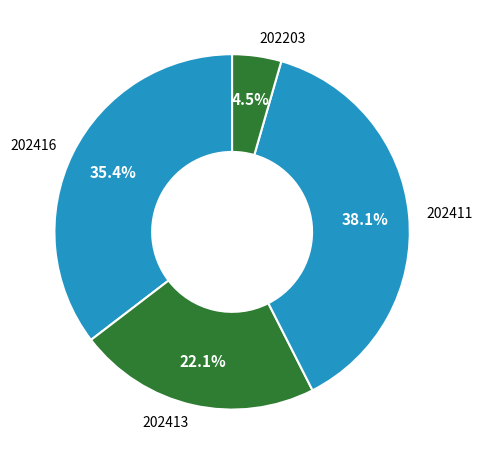

To the nearest percent, what is the difference between the 202411 and 202416 slice percentages?

3%